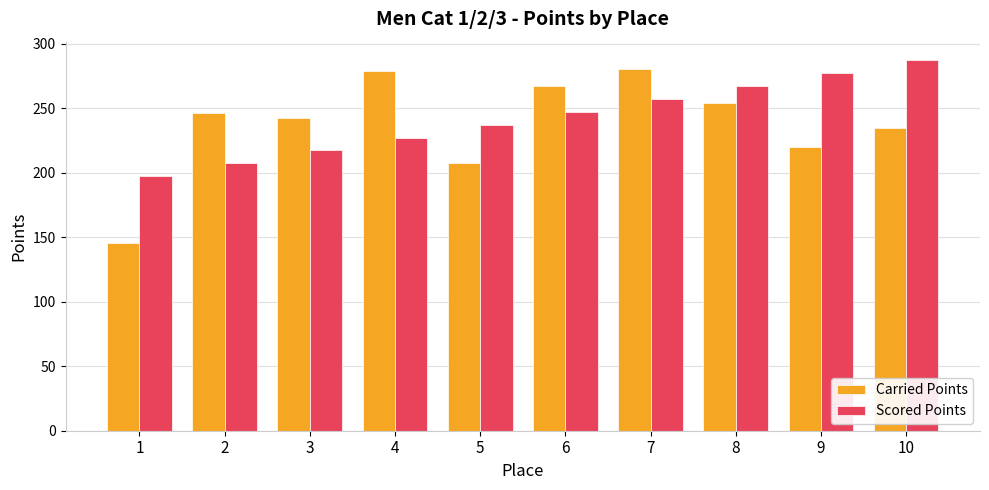

At 9, list the series in order from smallest to largest.

Carried Points, Scored Points